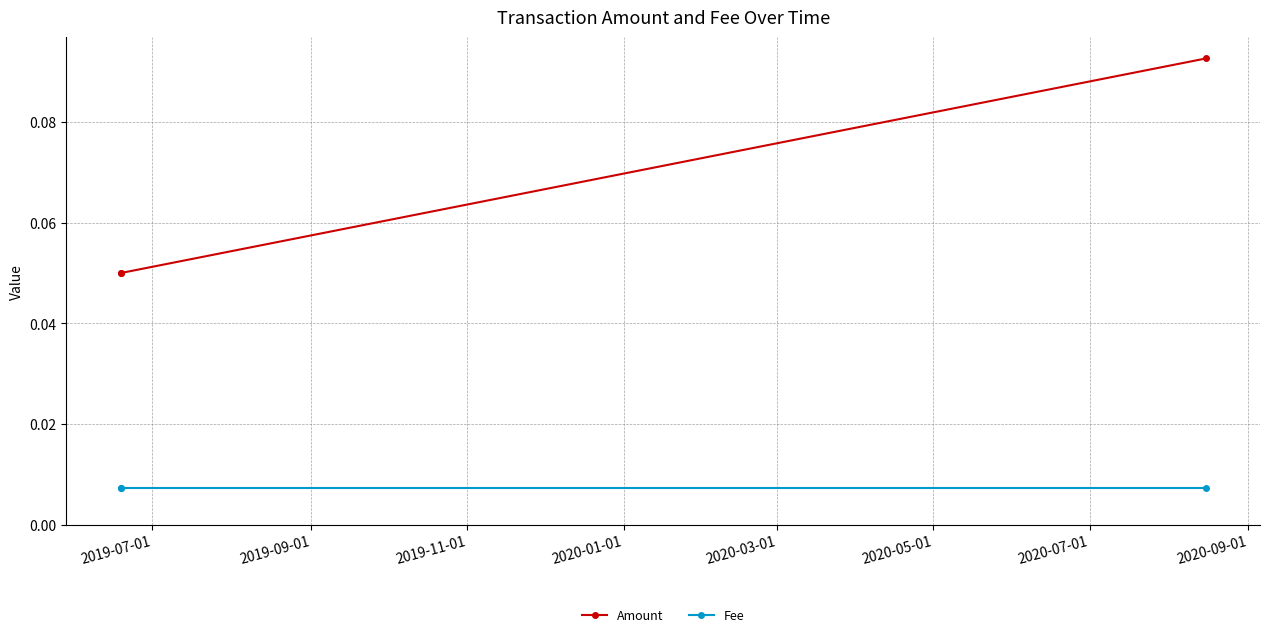

Which series has the largest range (max minus min)?

Amount